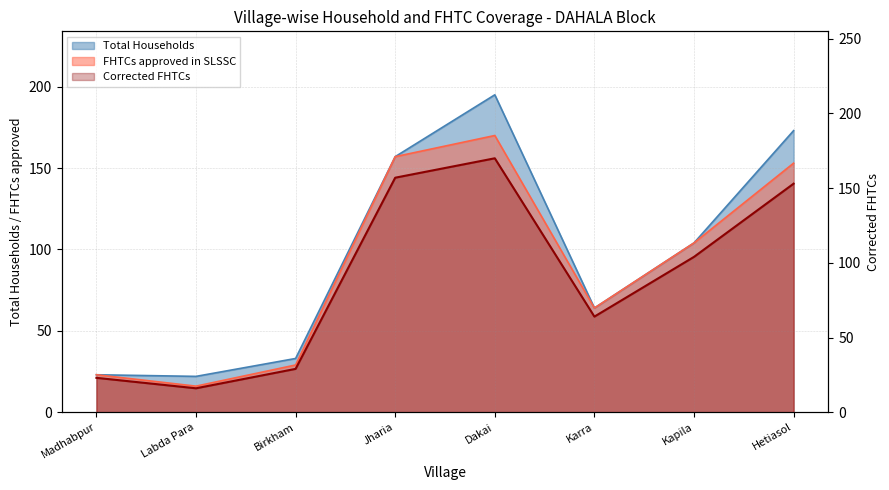

True or false: Total Households has a value of 195 at Dakai.

True